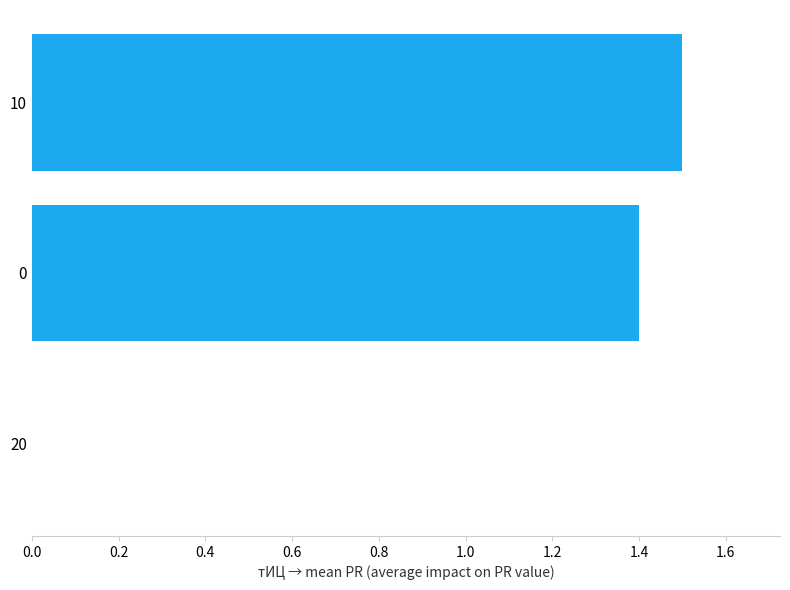

How many series are shown in this chart?

1